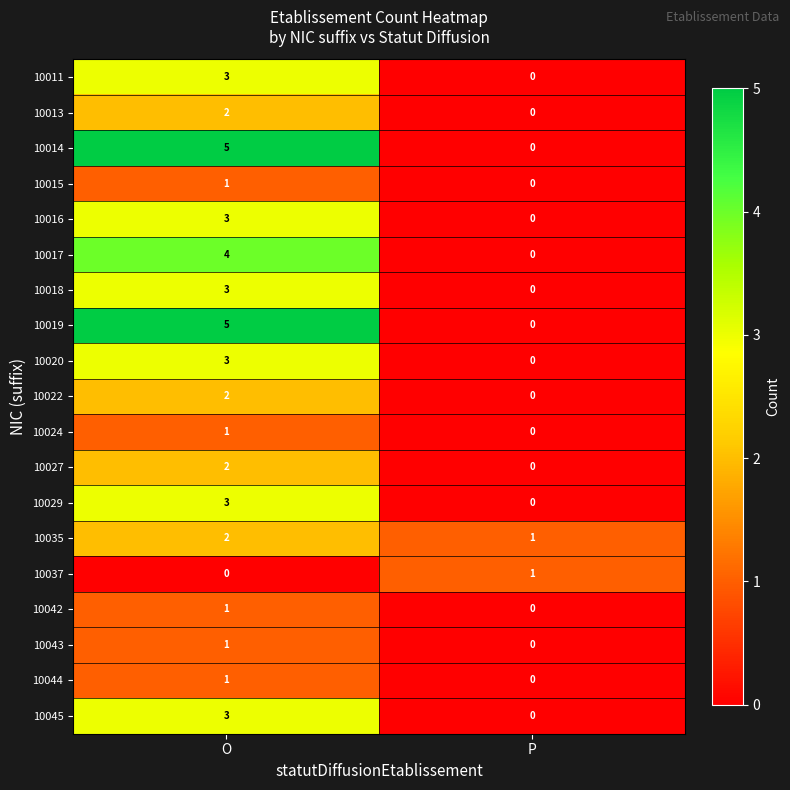

At how many categories does at least one series exceed 4?

1